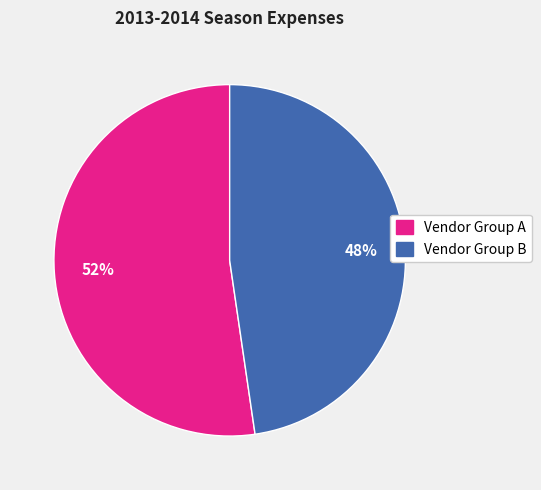

Between Vendor Group B and Vendor Group A, which is larger?

Vendor Group A